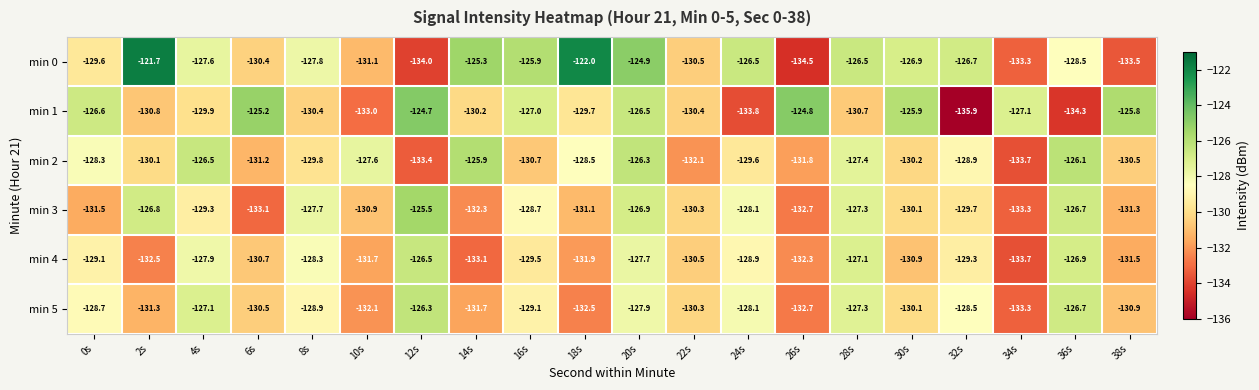

At which category is the sum across all series the highest?

20s